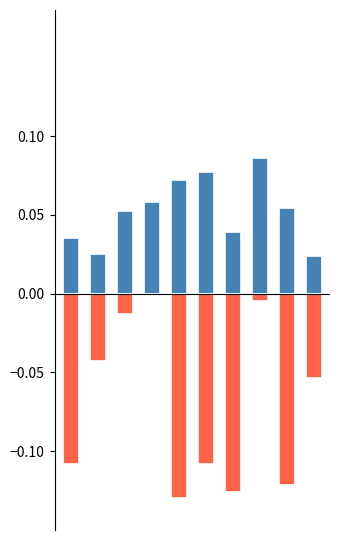

Reading right to left, list all the values displayed in this chart.

4月: 0.0	0.1	0.1	0.0	0.1	0.1	0.1	0.1	0.0	0.0
5月: -0.1	-0.1	-0.0	-0.1	-0.1	-0.1	-0.0	-0.0	-0.0	-0.1